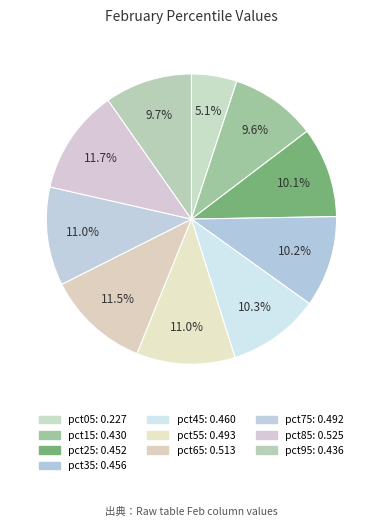

How many slices are in this pie chart?

10